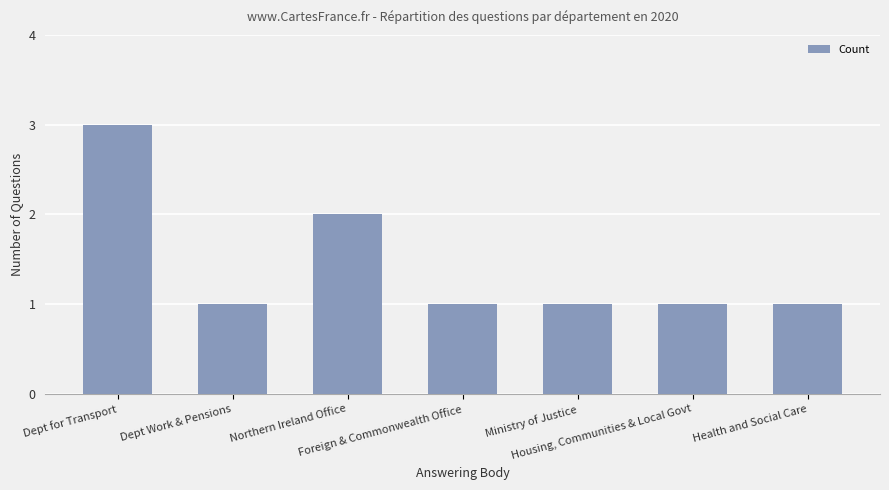

Approximately how many times larger is the value at Ministry of Justice compared to Foreign & Commonwealth Office?

1.0